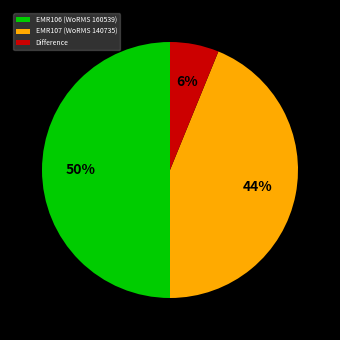

What percentage is the Difference slice, to the nearest percent?

6%